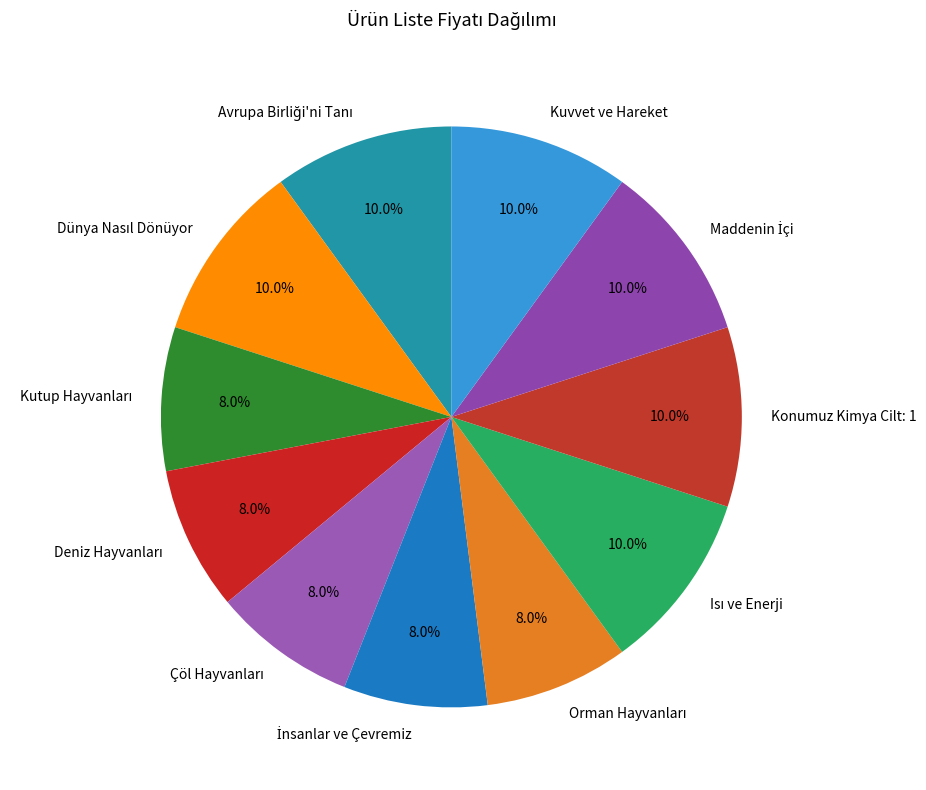

Does Konumuz Kimya Cilt: 1 represent more than half of the total?

No